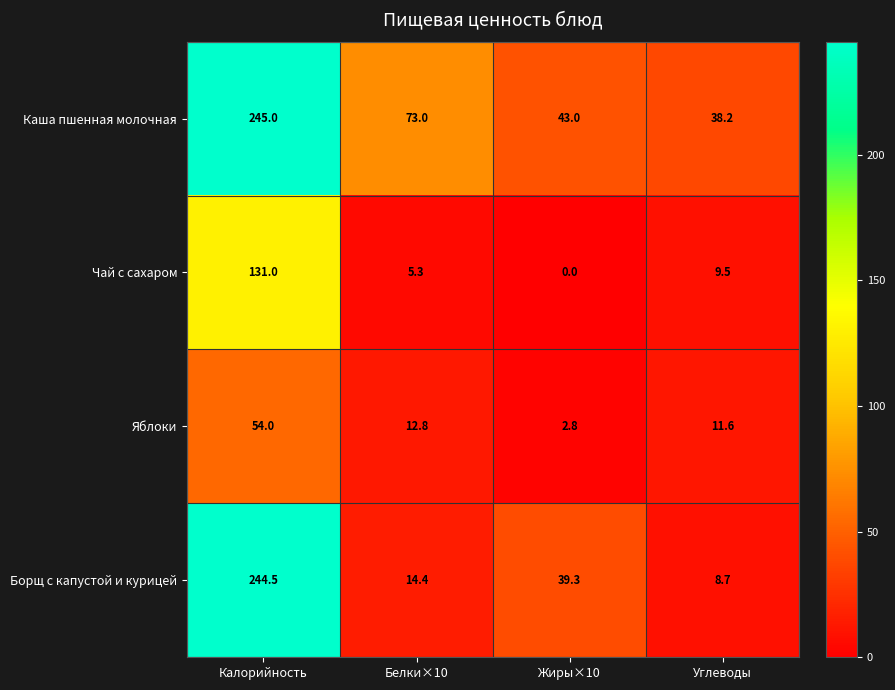

What is the total value across all series at Калорийность?

674.5